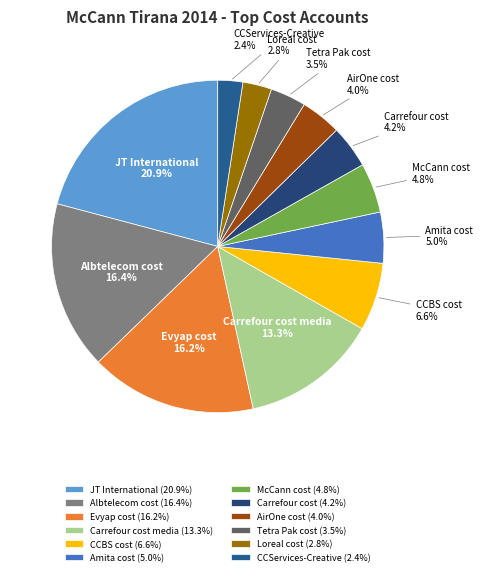

To the nearest percent, what is the difference between the CCServices-Creative and Carrefour cost slice percentages?

2%